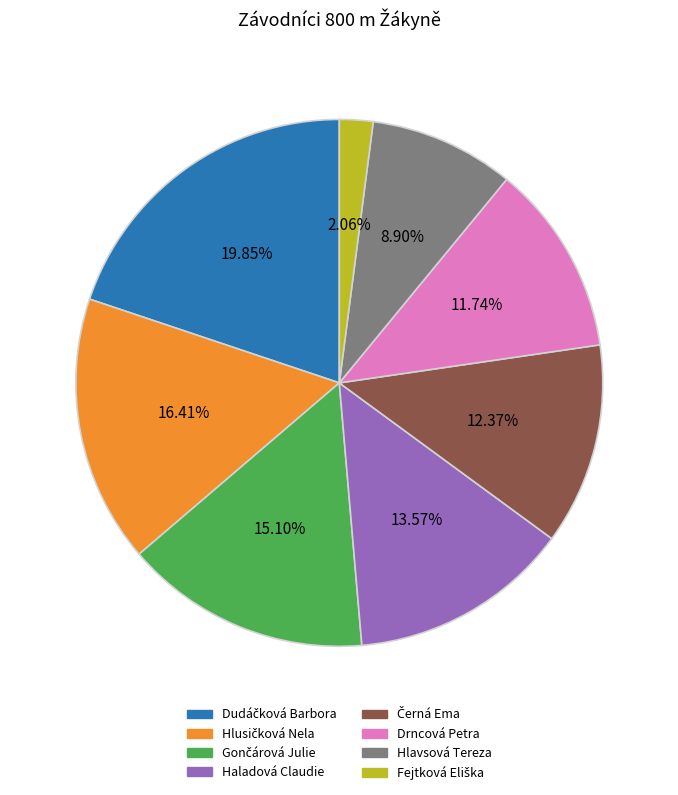

Is there a majority slice in this chart?

No